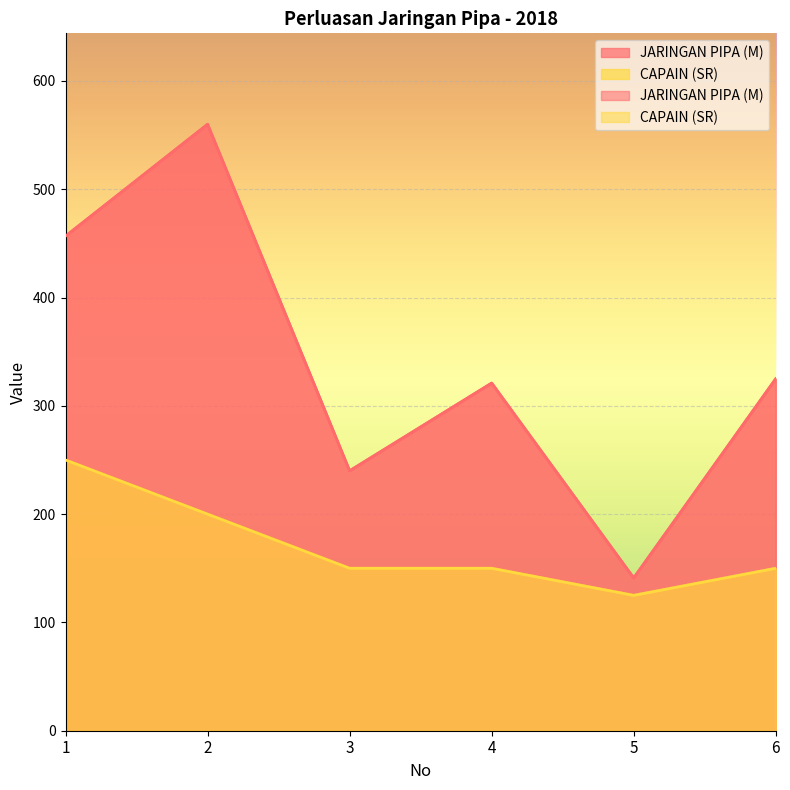

True or false: CAPAIN (SR) has more than 0 points higher than both neighbors.

False